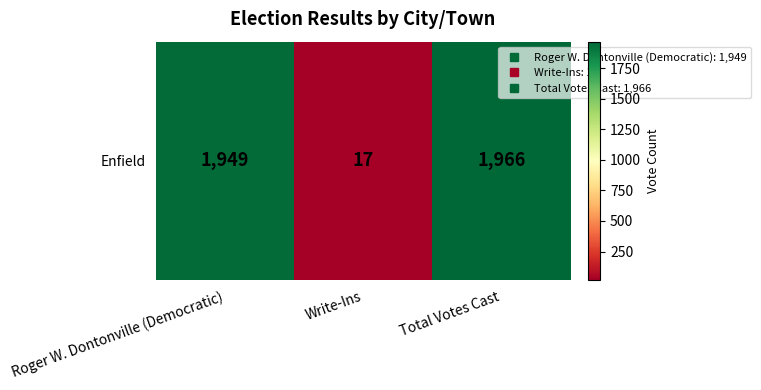

What is the minimum value shown in the chart?

17